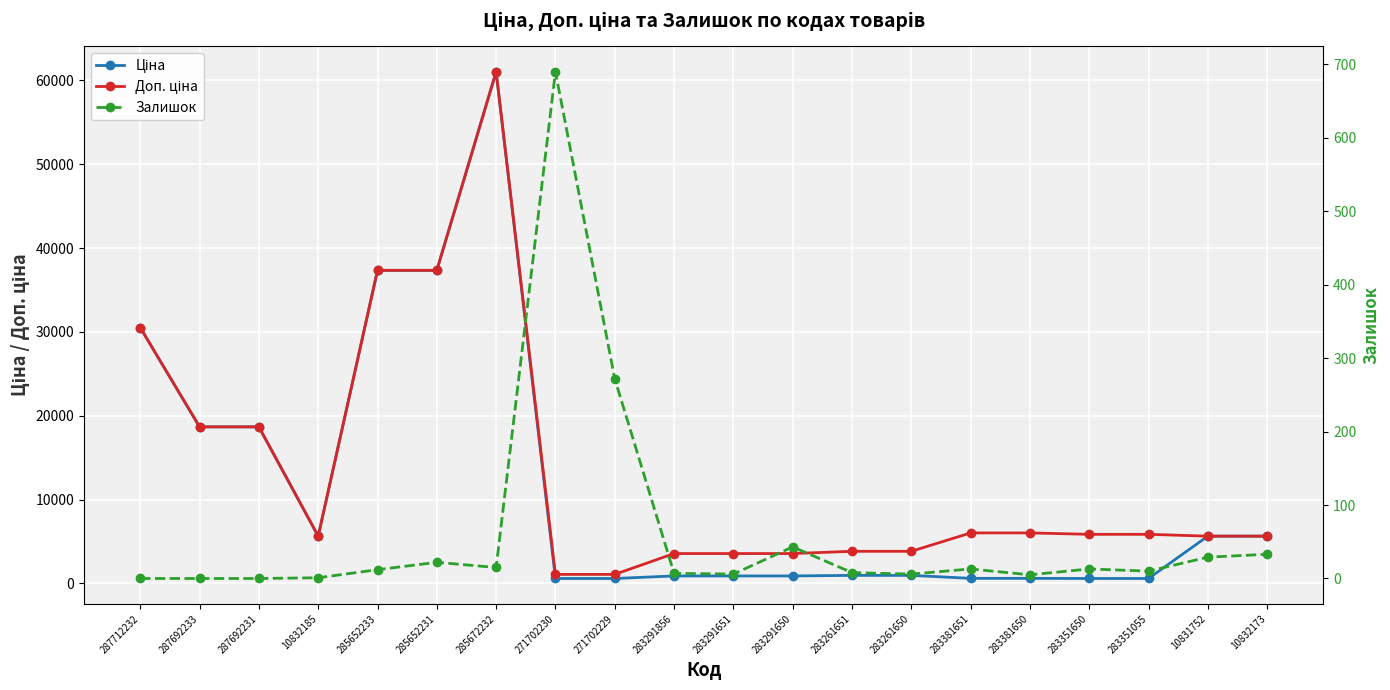

Reading left to right, what are all the values shown in this chart?

Ціна: 287712232=30512.3	287692233=18671.5	287692231=18671.5	10832185=5636.0	285652233=37343.0	285652231=37343.0	285672232=61024.7	271702230=586.0	271702229=586.0	283291856=889.9	283291651=889.9	283291650=889.9	283261651=957.1	283261650=957.1	283381651=602.1	283381650=602.1	283351650=585.3	283351055=585.3	10831752=5636.0	10832173=5636.0
Доп. ціна: 287712232=30512.3	287692233=18671.5	287692231=18671.5	10832185=5636.0	285652233=37343.0	285652231=37343.0	285672232=61024.7	271702230=1074.5	271702229=1074.5	283291856=3559.7	283291651=3559.7	283291650=3559.7	283261651=3828.4	283261650=3828.4	283381651=6020.8	283381650=6020.8	283351650=5852.9	283351055=5852.9	10831752=5636.0	10832173=5636.0
Залишок: 287712232=0.0	287692233=0.0	287692231=0.0	10832185=1.0	285652233=12.0	285652231=22.0	285672232=15.0	271702230=690.0	271702229=272.0	283291856=7.0	283291651=6.0	283291650=43.0	283261651=8.0	283261650=6.0	283381651=13.0	283381650=5.0	283351650=13.0	283351055=10.0	10831752=29.0	10832173=33.0